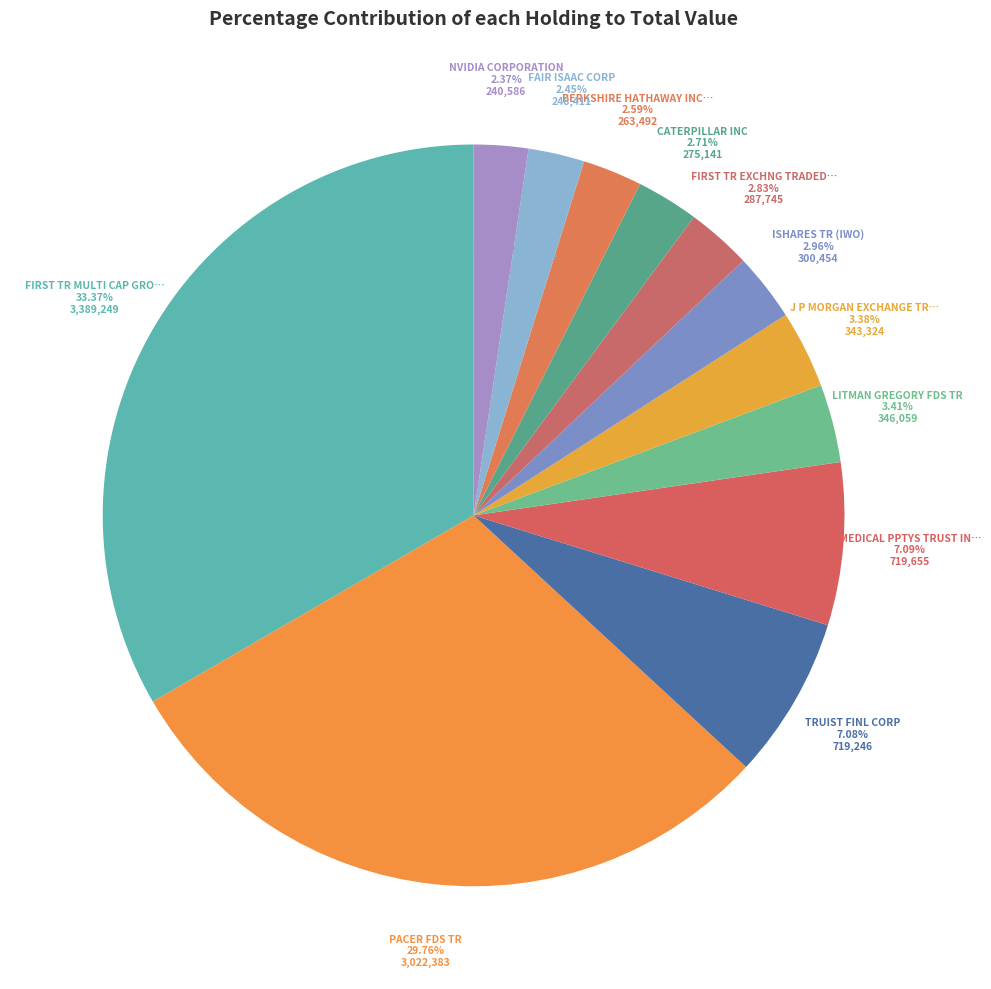

Is there a majority slice in this chart?

No